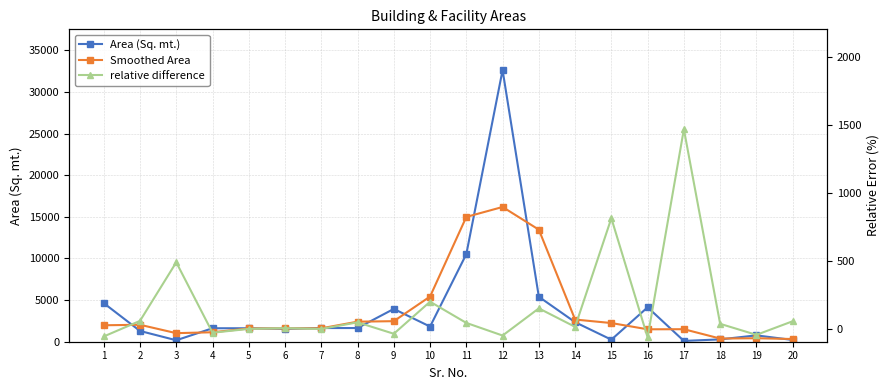

At which category does the chart reach its minimum across all series?

16